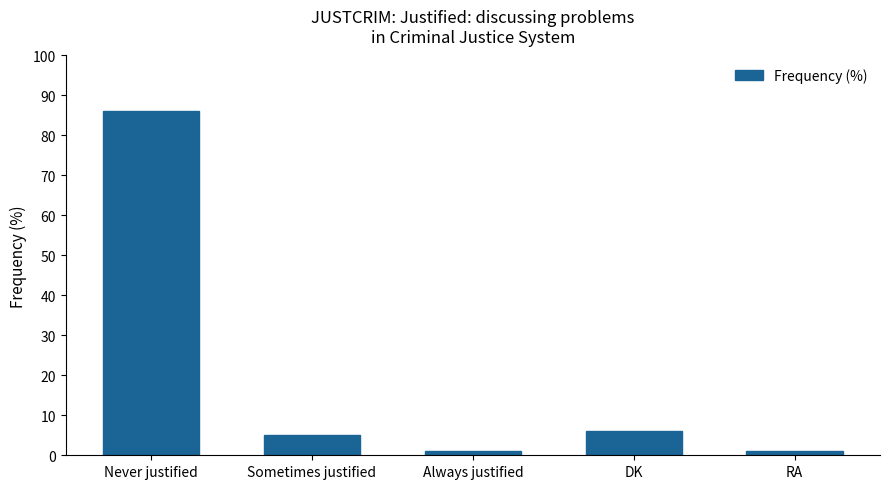

What is the minimum value shown in the chart?

1